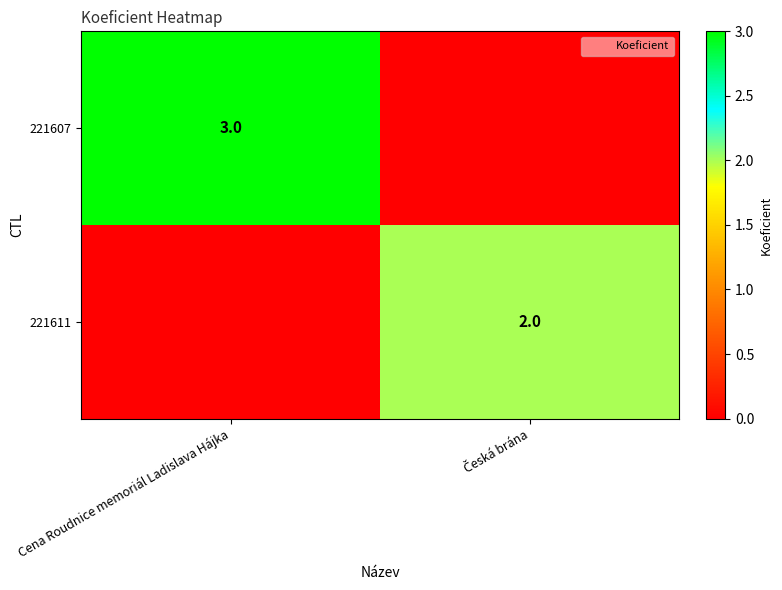

What is the difference between the 221611 values at Cena Roudnice memoriál Ladislava Hájka and Česká brána?

2